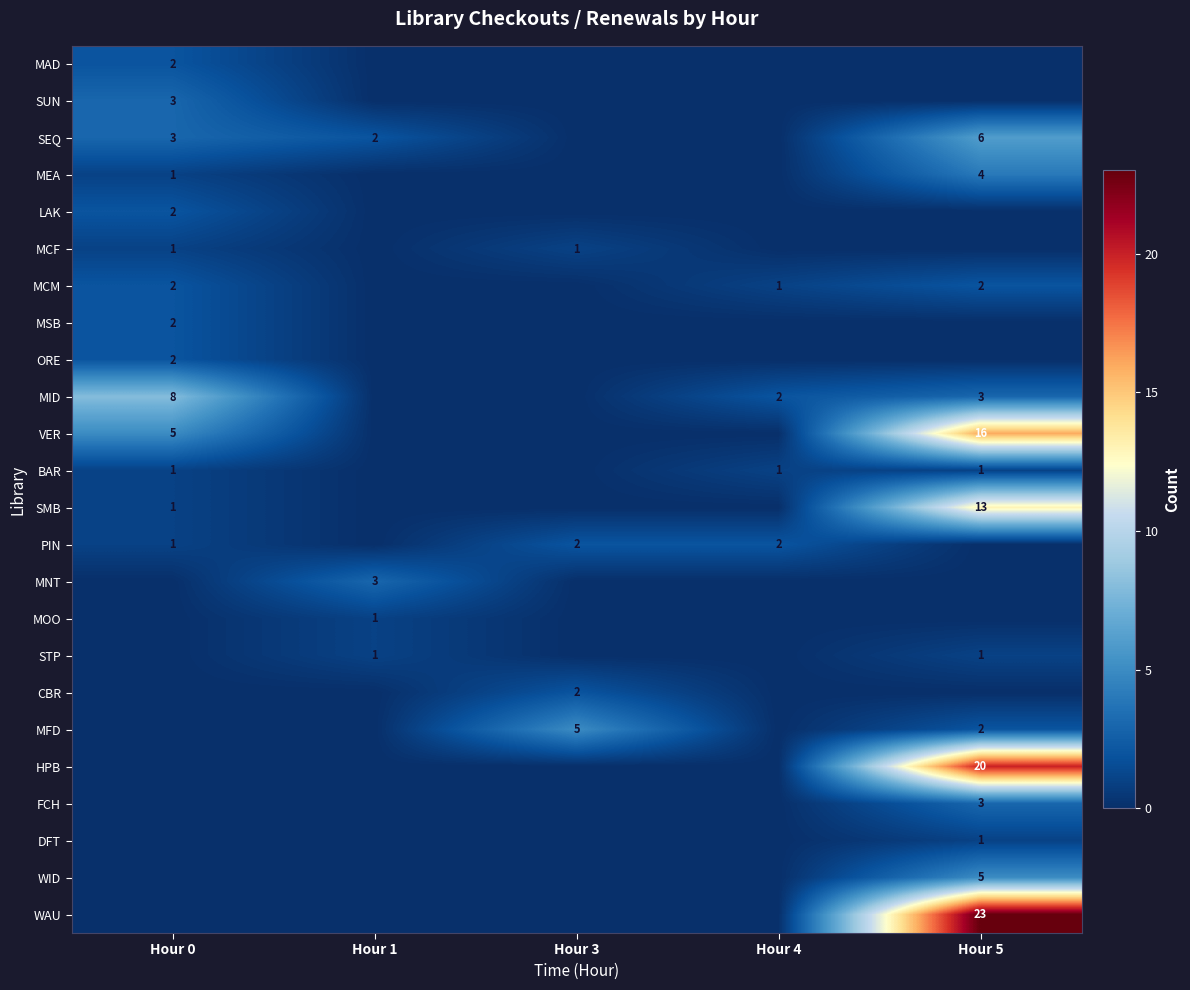

Is it true that VER equals 16 at Hour 5?

True